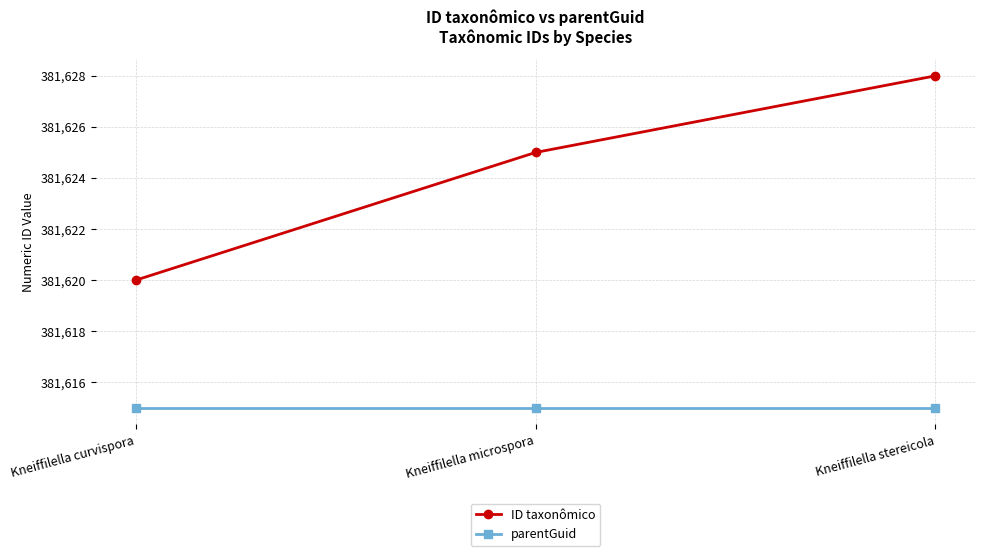

At Kneiffilella stereicola, list the series in order from smallest to largest.

parentGuid, ID taxonômico